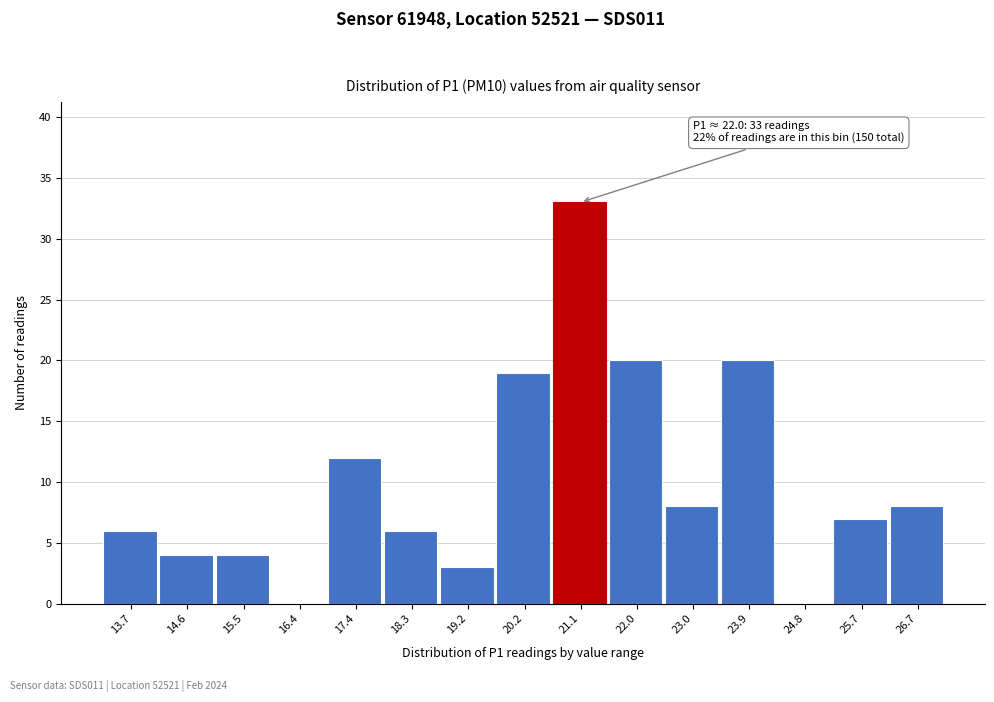

Reading left to right, what are all the values shown in this chart?

13.7=6	14.6=4	15.5=4	16.4=0	17.4=12	18.3=6	19.2=3	20.2=19	21.1=33	22.0=20	23.0=8	23.9=20	24.8=0	25.7=7	26.7=8